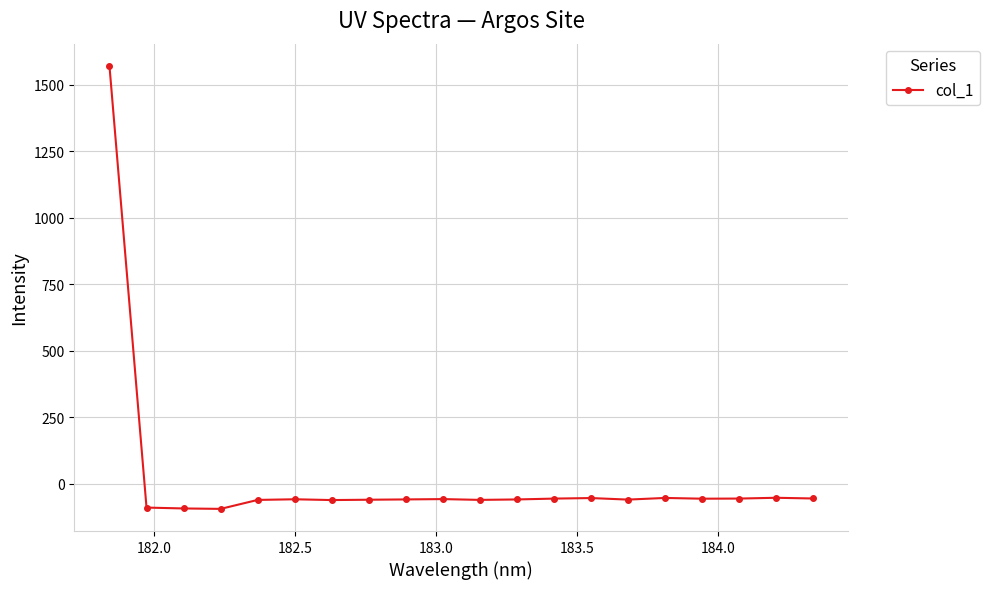

True or false: the data has more than 0 interior local peaks.

True